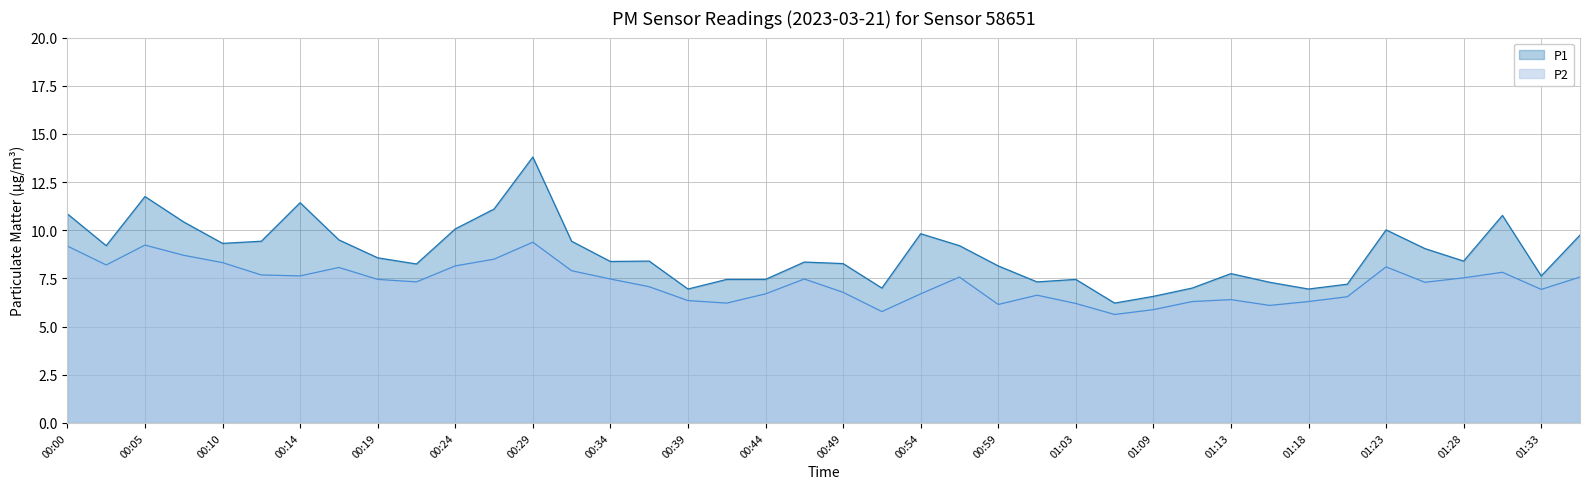

What is the difference between the highest and lowest values at 00:51?

1.2